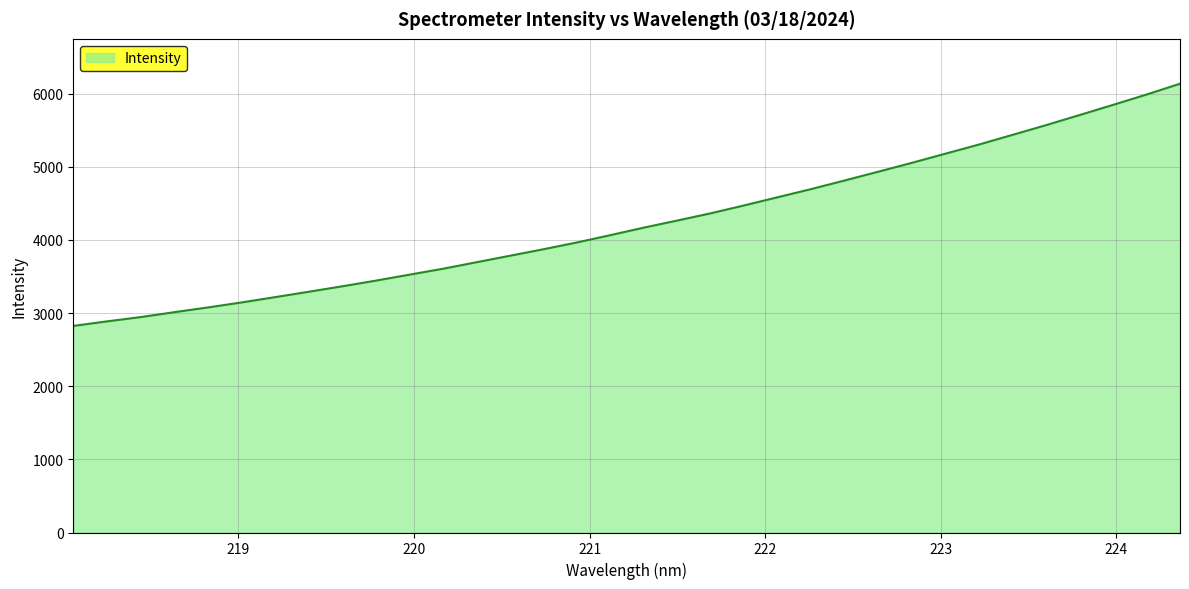

True or false: the data has more than 2 interior local peaks.

False